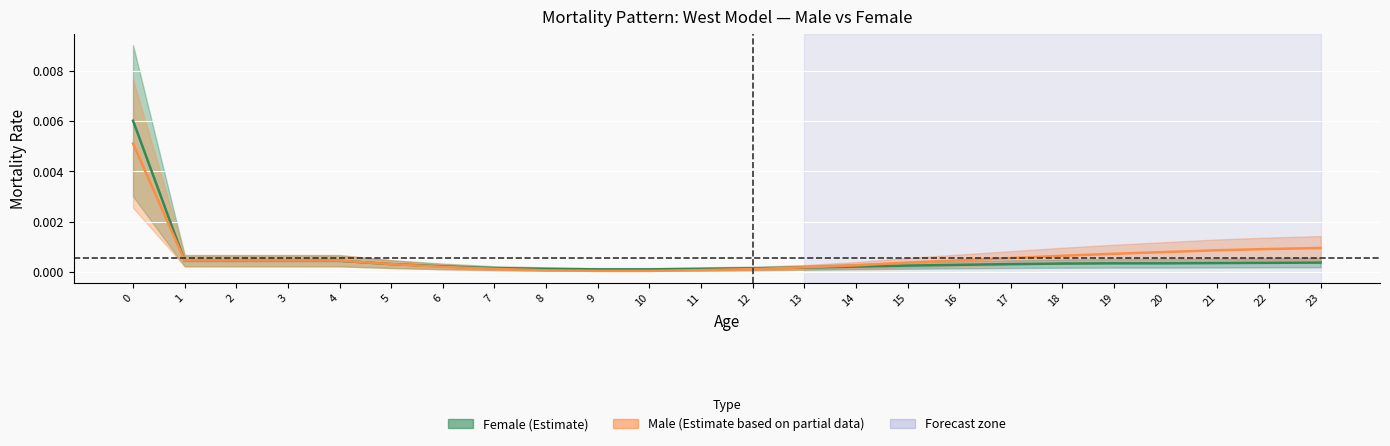

How many lines are shown in the chart?

2